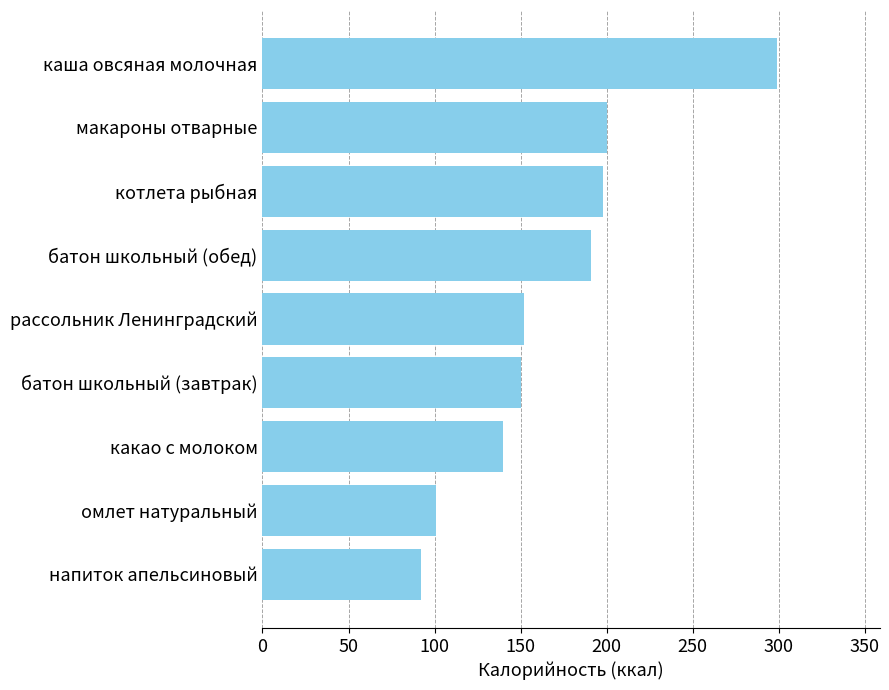

How many data points are less than 152?

4